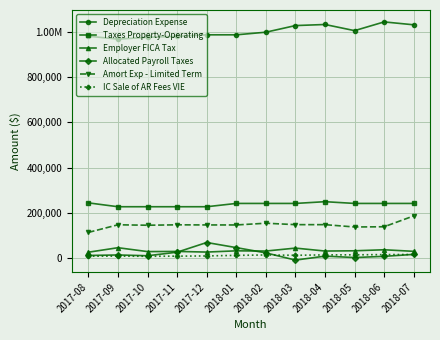

What are all the series names shown in the legend?

Depreciation Expense, Taxes Property-Operating, Employer FICA Tax, Allocated Payroll Taxes, Amort Exp - Limited Term, IC Sale of AR Fees VIE